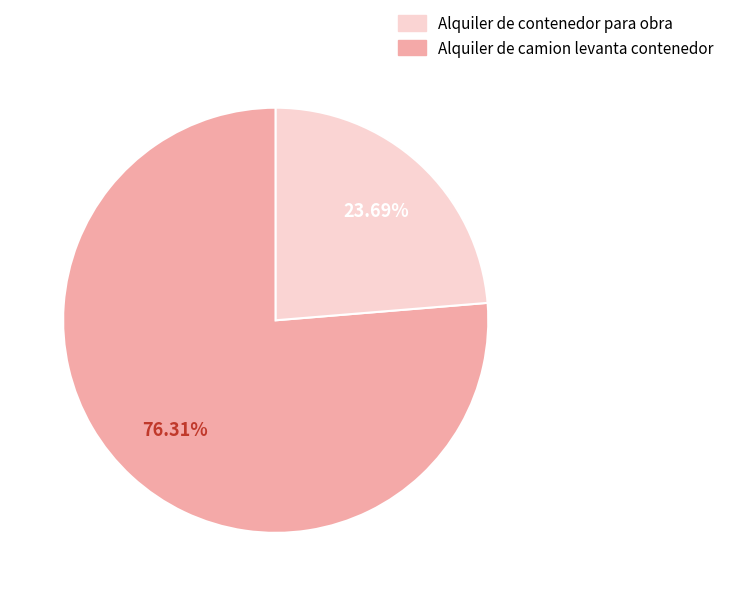

Count the number of slices in the pie.

2